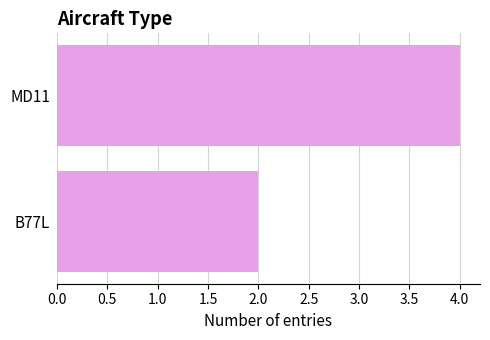

Rank the categories by value from highest to lowest.

MD11, B77L